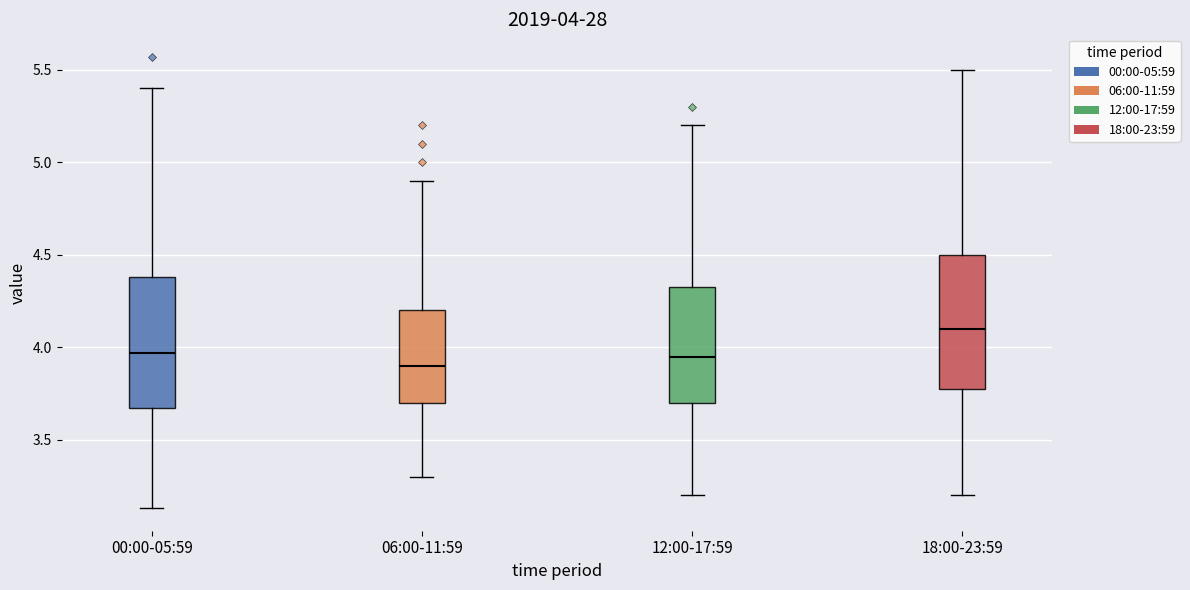

Which box has the lowest median line?

06:00-11:59